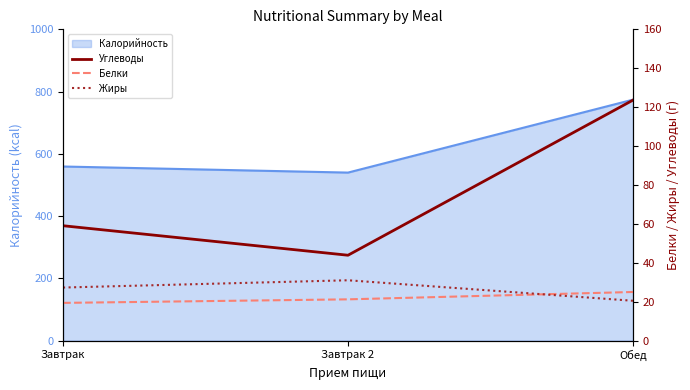

Where does the Углеводы series first go above 59?

Завтрак